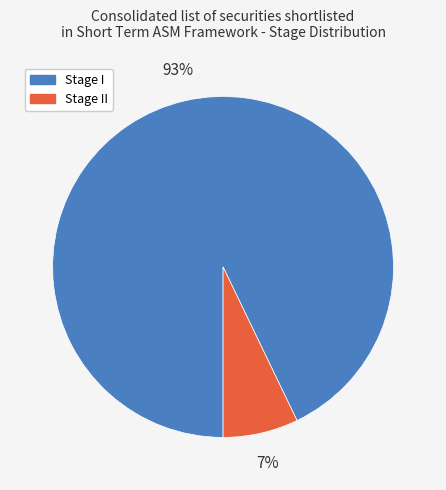

Is there a majority slice in this chart?

Yes